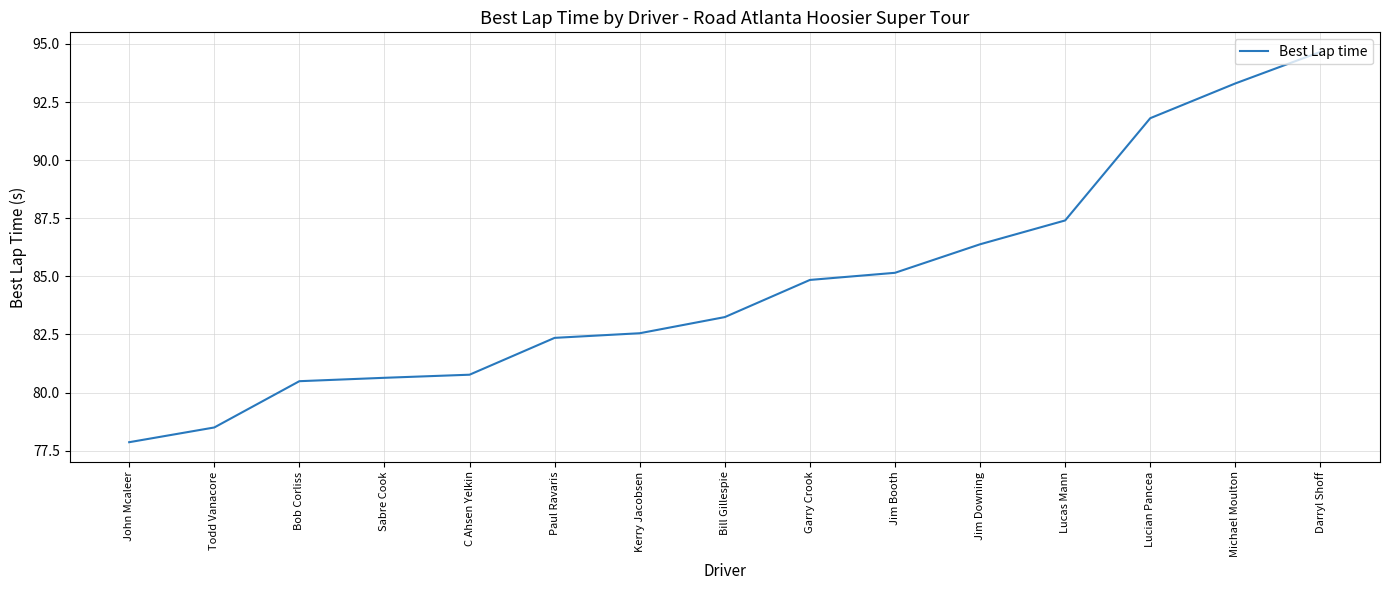

At which category does the chart reach its peak across all series?

Darryl Shoff